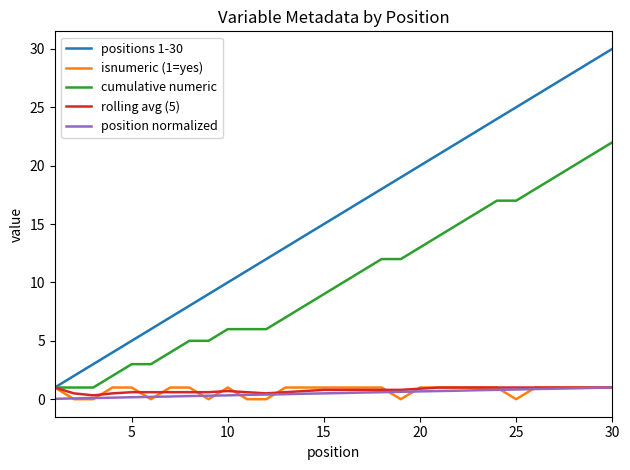

Which series has the largest total across all categories?

positions 1-30